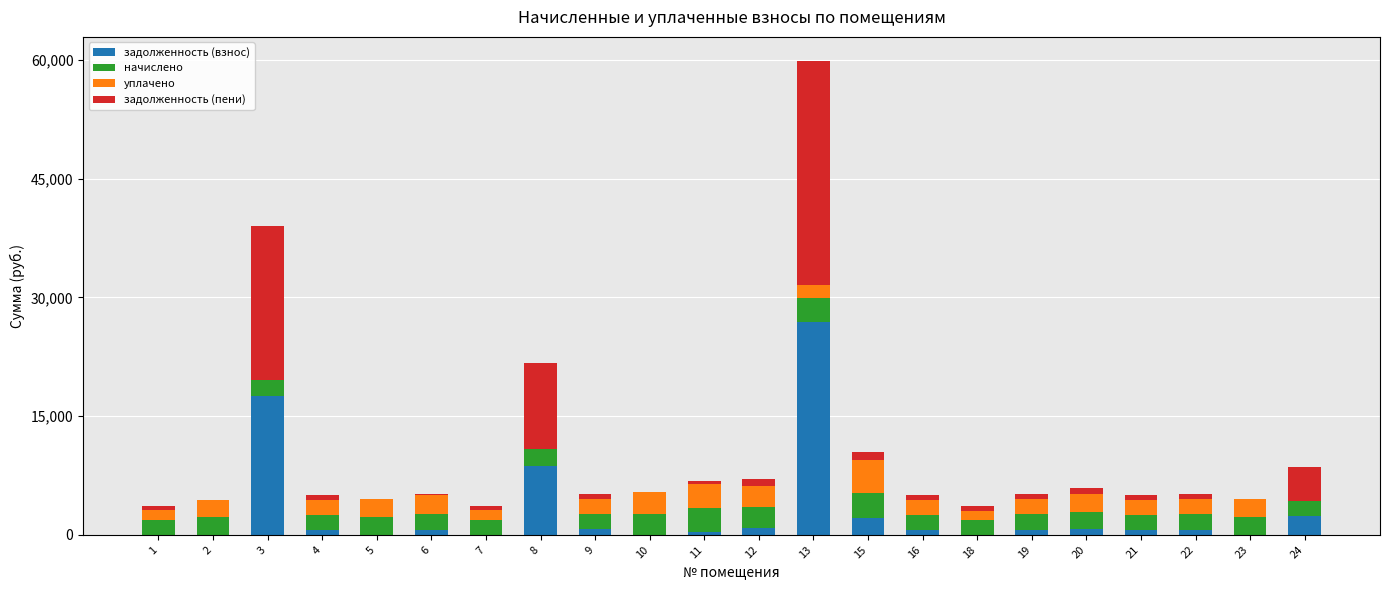

What is the maximum value for задолженность (взнос)?

26865.1